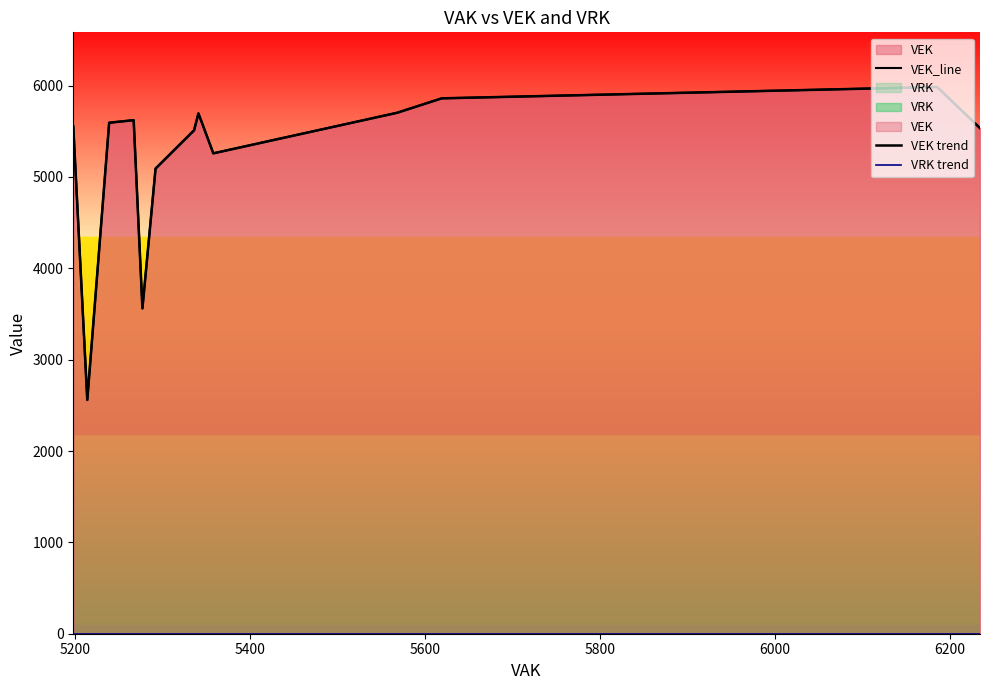

How many data points in VEK_line are above 5594?

13